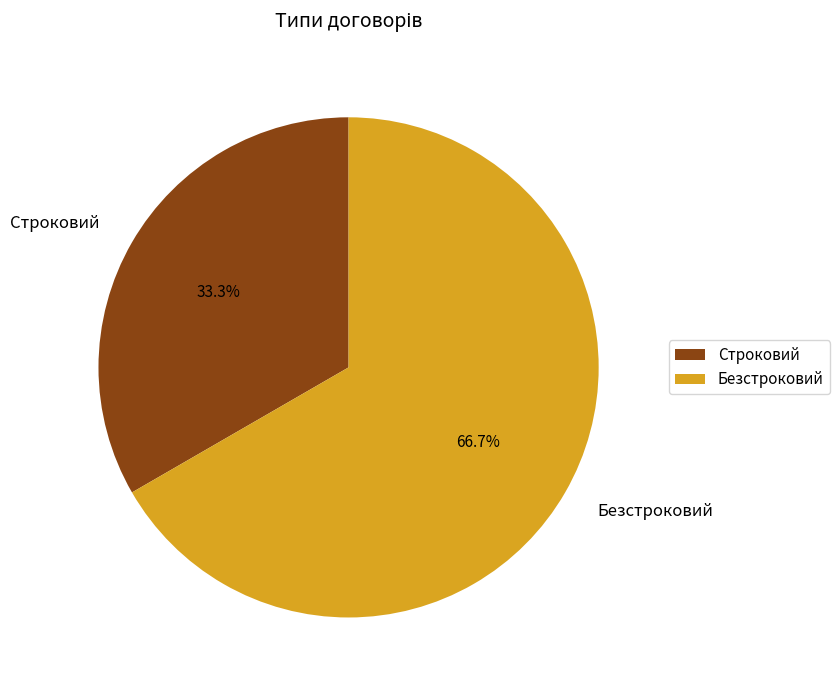

To the nearest percent, what is the difference between the largest and smallest slice percentages?

33%